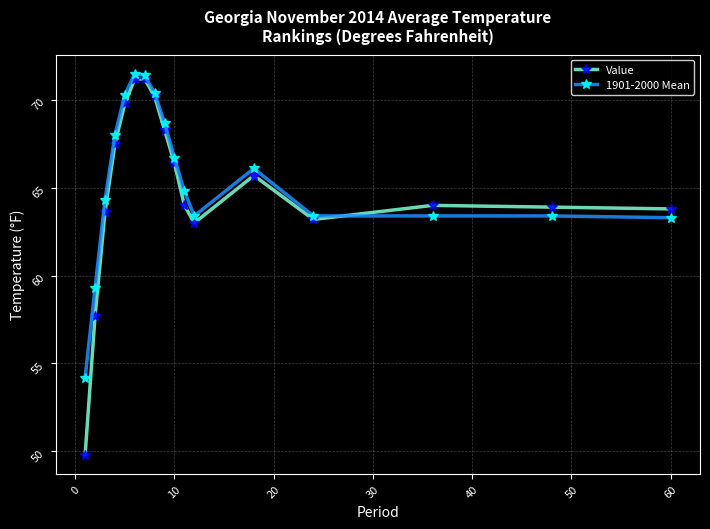

What is the smallest value displayed?

49.8